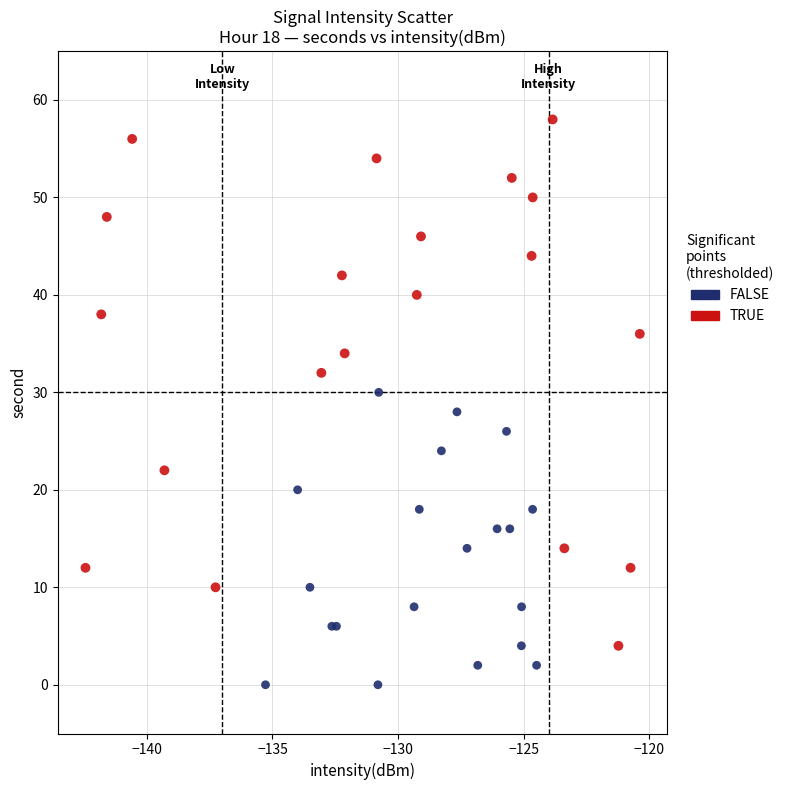

Which series contains the highest Y value?

TRUE